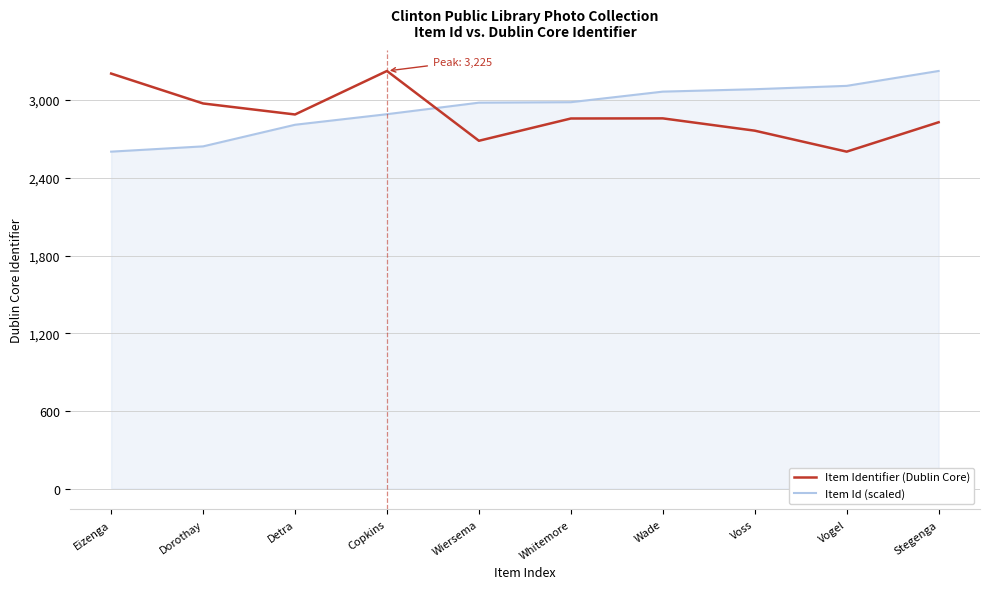

Rank the series at Wiersema from lowest to highest value.

Item Identifier (Dublin Core), Item Id (scaled)